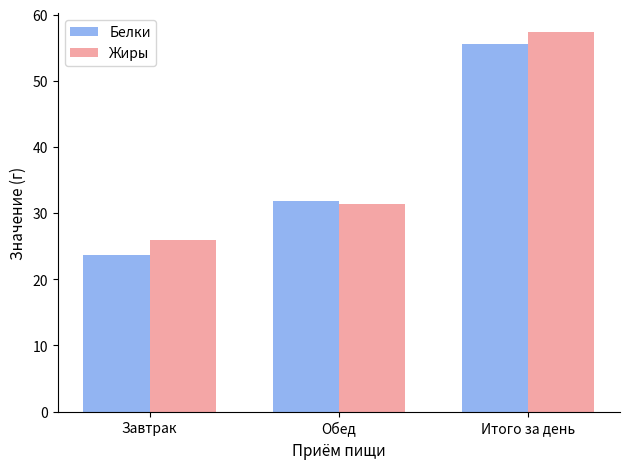

True or false: Жиры has a value of 31.4 at Обед.

True